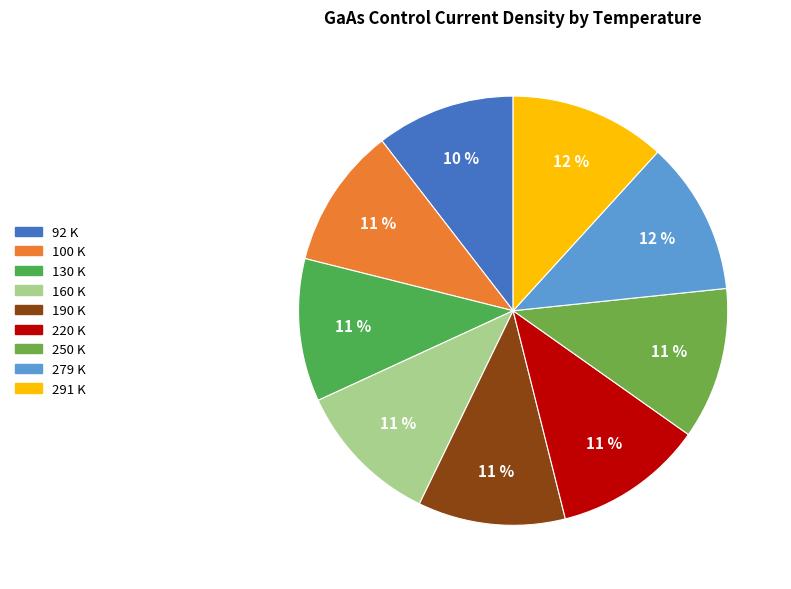

What percentage is the 130 K slice, to the nearest percent?

11%